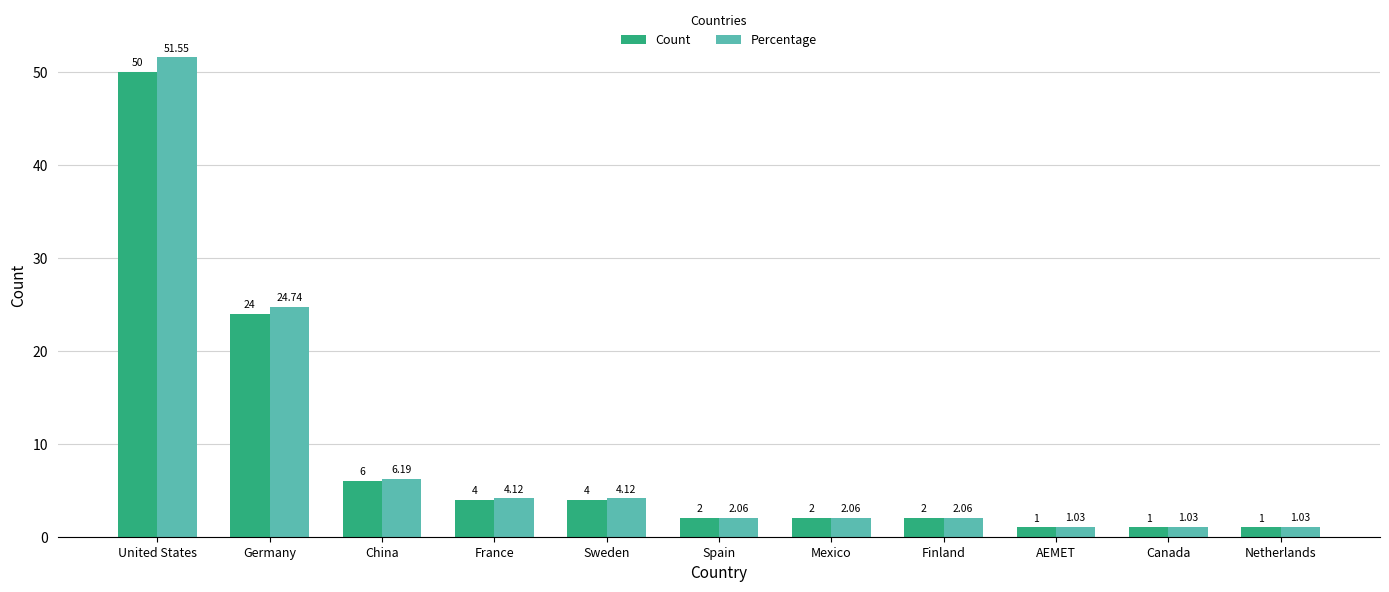

How many bars are there in total?

22